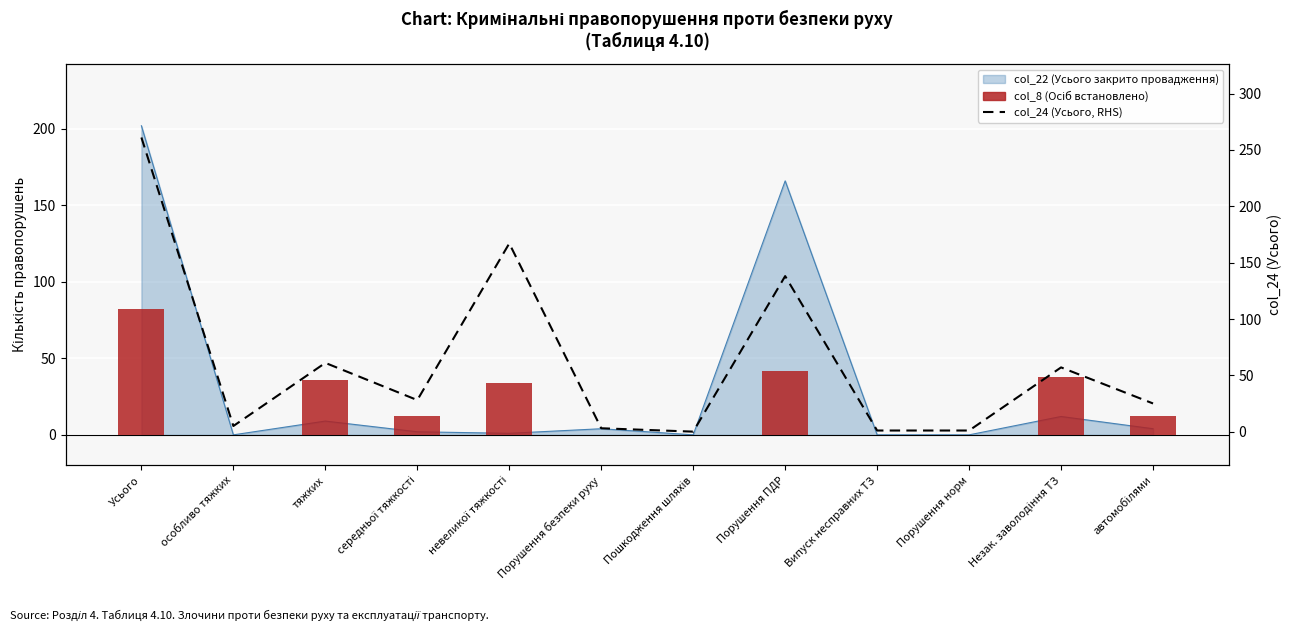

Which series changed the most between Пошкодження шляхів and Випуск несправних ТЗ?

col_24 (Усього, RHS)